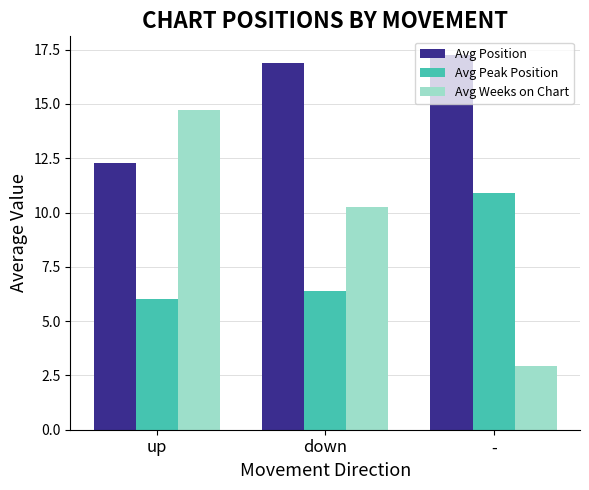

At how many categories does at least one series exceed 9?

3